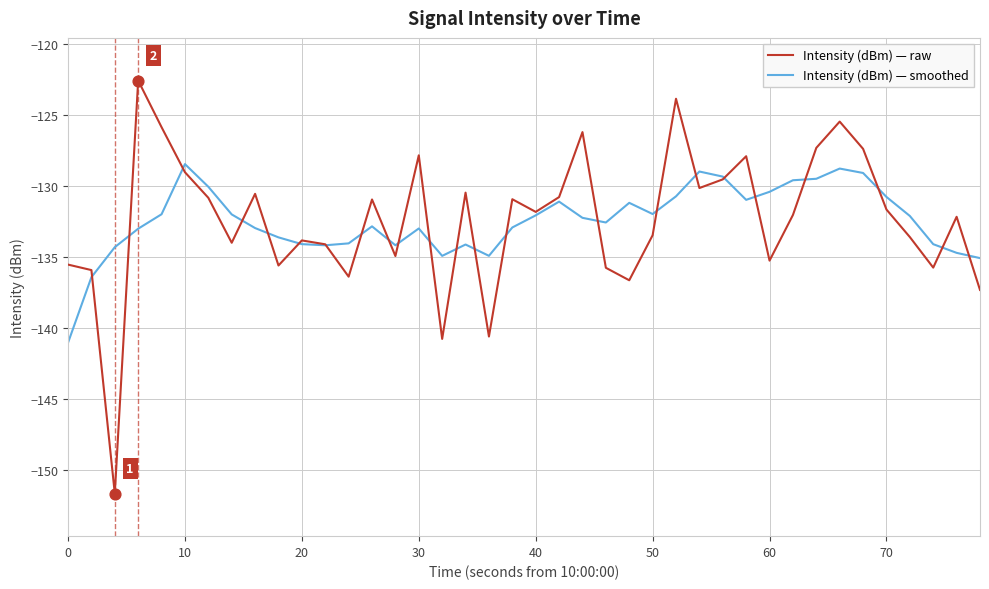

What are all the series names shown in the legend?

Intensity (dBm) — raw, Intensity (dBm) — smoothed